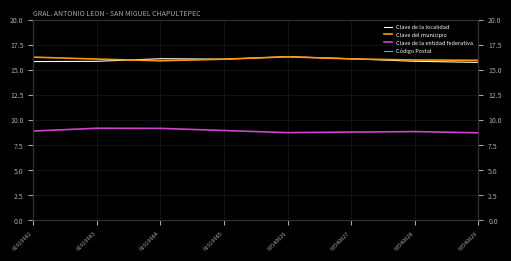

Which has a higher value, 61919984 or 63540626?

63540626